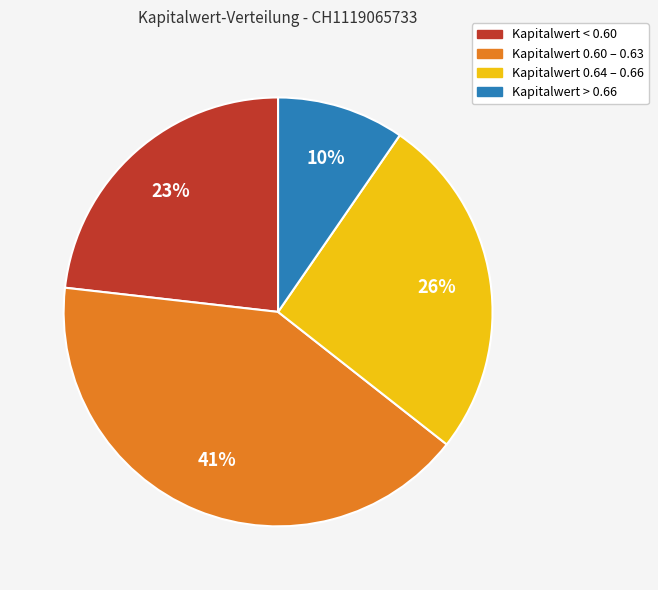

To the nearest percent, what portion does Kapitalwert 0.64 – 0.66 represent?

26%